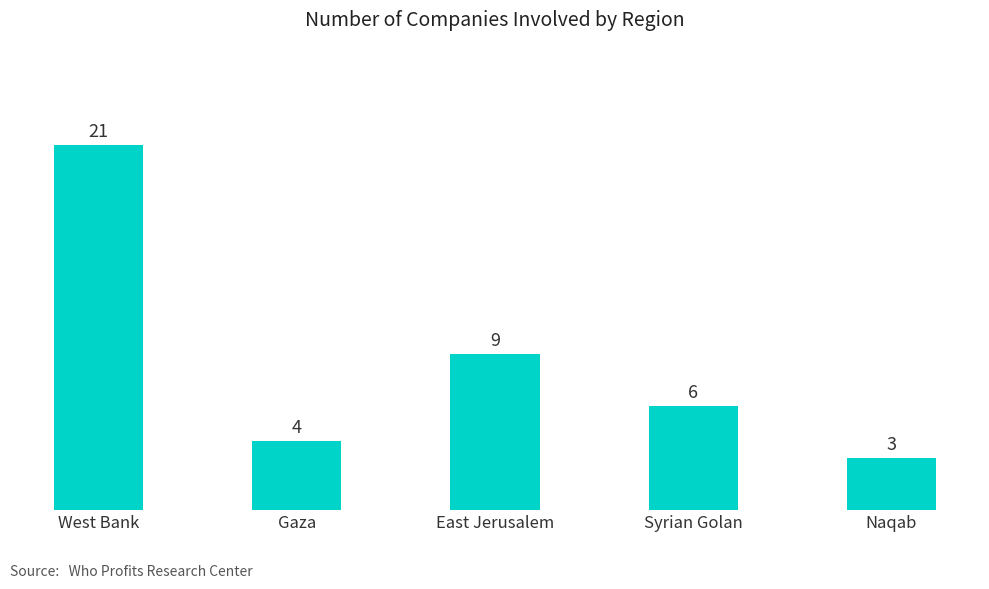

What is the sum of all values?

43